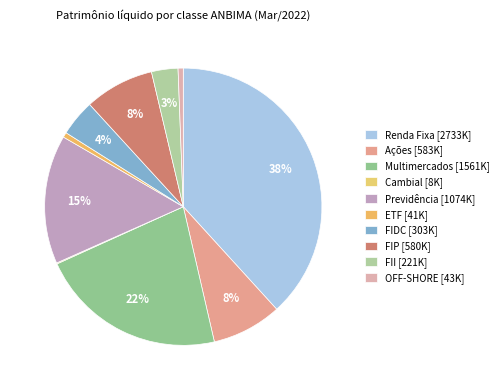

The Ações slice represents 1% of the pie. True or false?

False